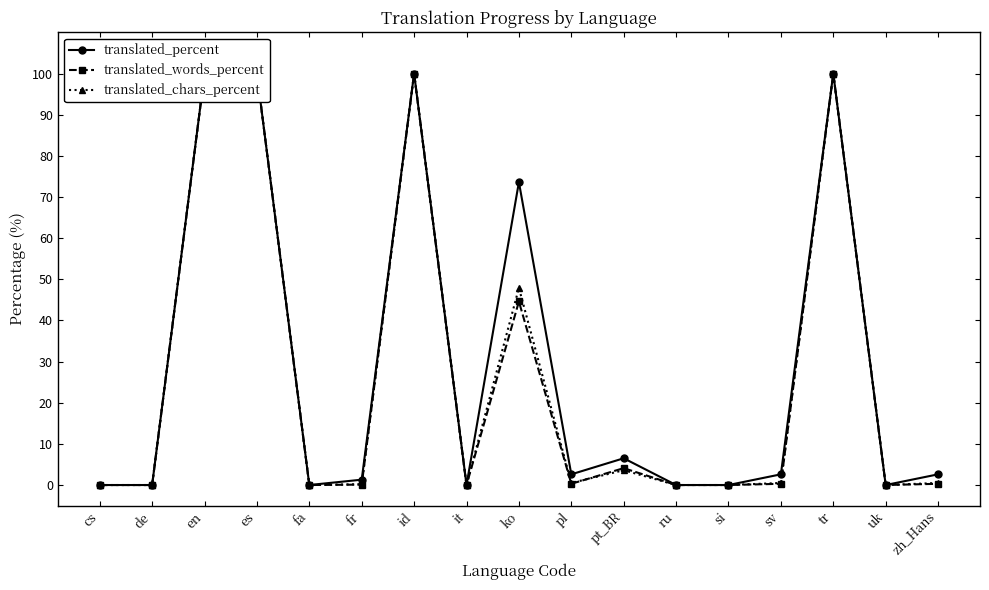

Count the number of categories in the chart.

17